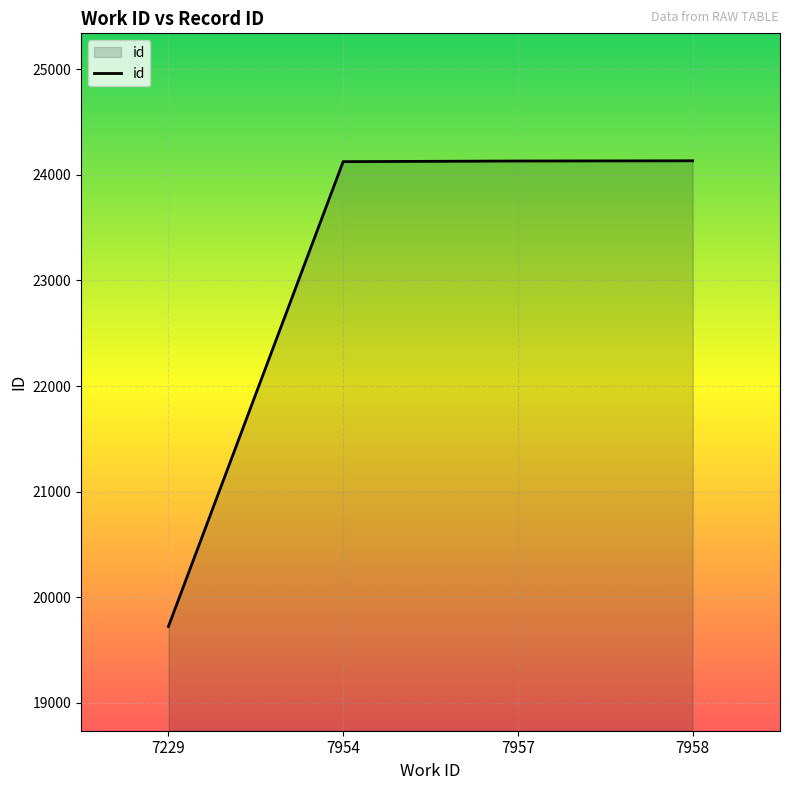

The value at 7957 is 35306. True or false?

False